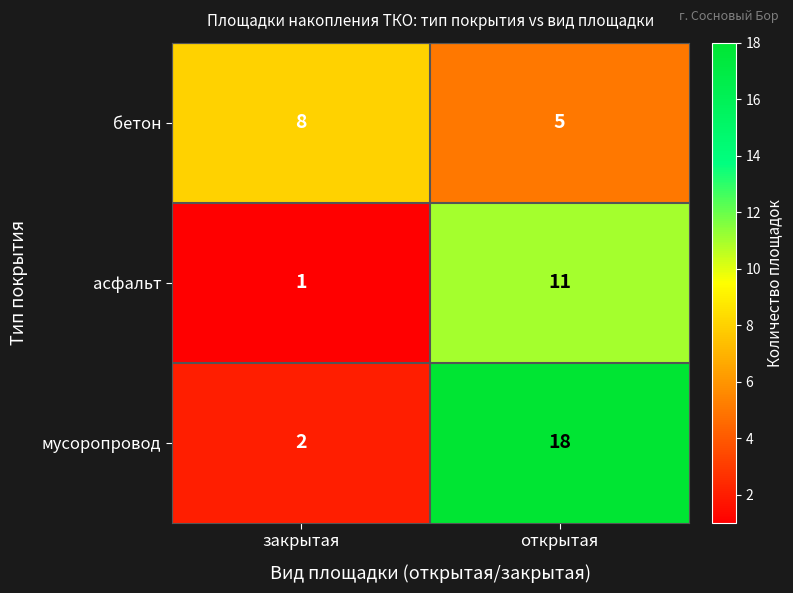

The мусоропровод series shows 7 at открытая. True or false?

False